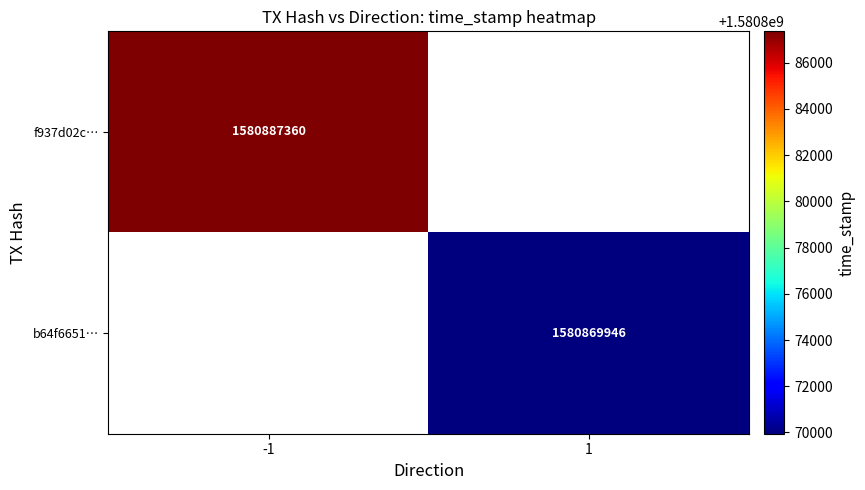

The value of b64f6651… at 1 is 1036197598. True or false?

False